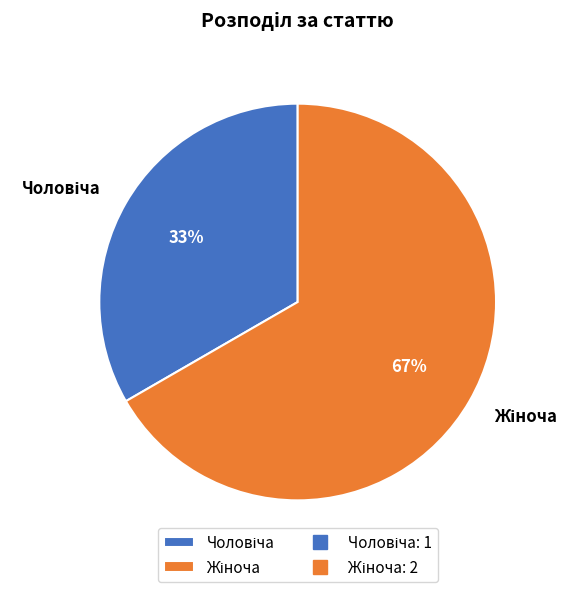

Is there any slice that represents more than half of the pie?

Yes